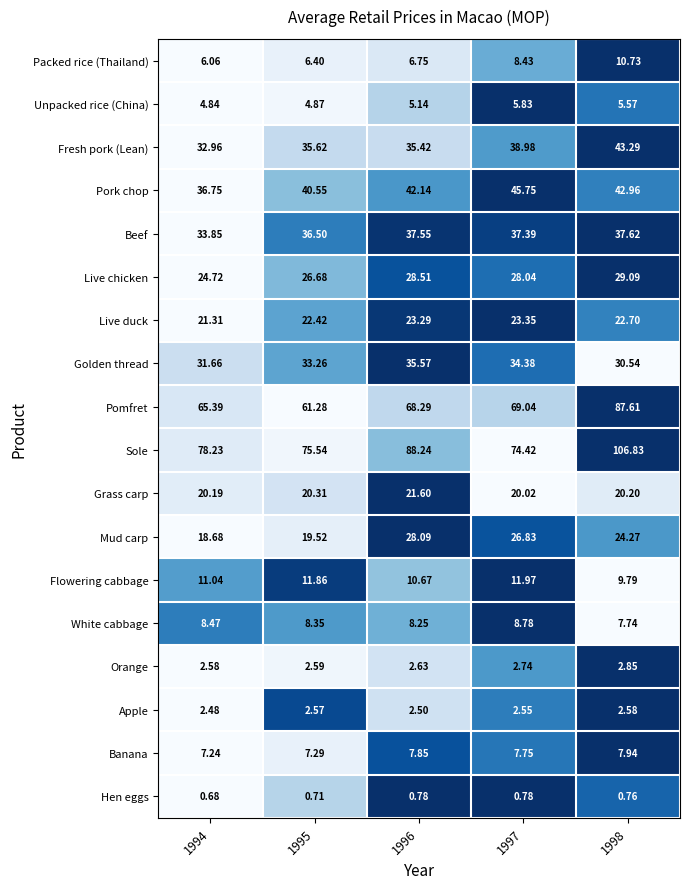

At 1998, list the series in order from smallest to largest.

Hen eggs, Apple, Orange, Unpacked rice (China), White cabbage, Banana, Flowering cabbage, Packed rice (Thailand), Grass carp, Live duck, Mud carp, Live chicken, Golden thread, Beef, Pork chop, Fresh pork (Lean), Pomfret, Sole